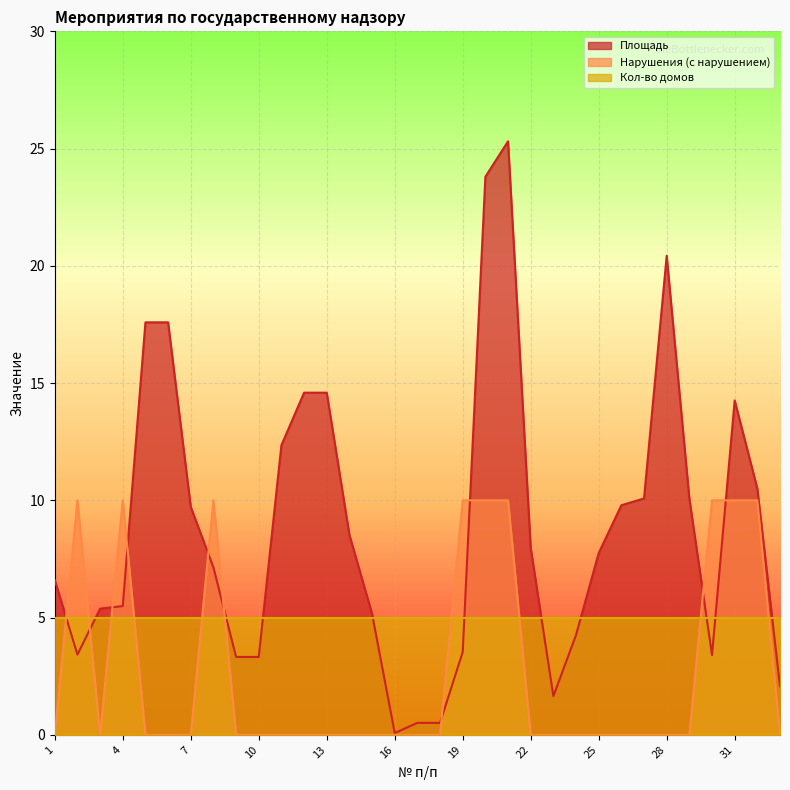

Is the value of Нарушения (с нарушением) at 33 greater than the value of Площадь at 23?

No